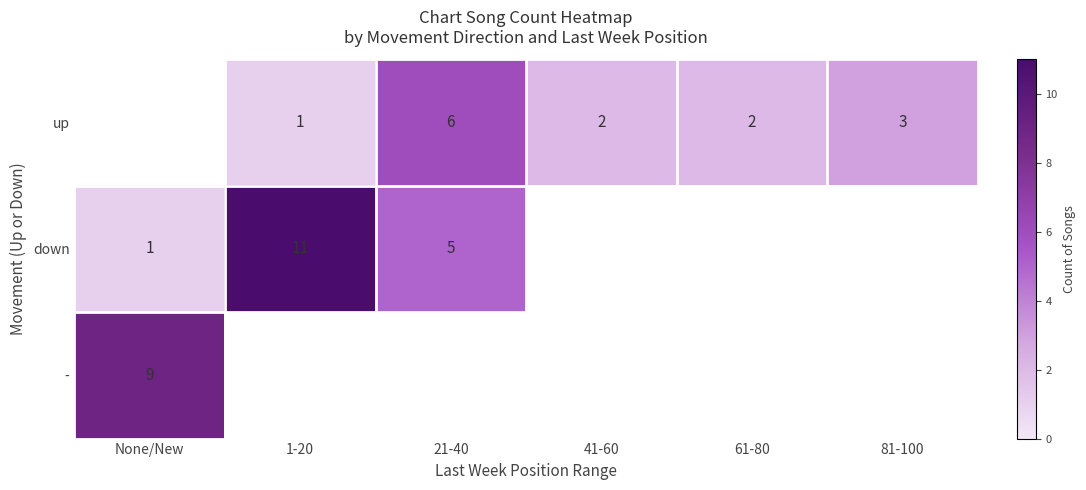

At which category does the chart reach its minimum across all series?

1-20